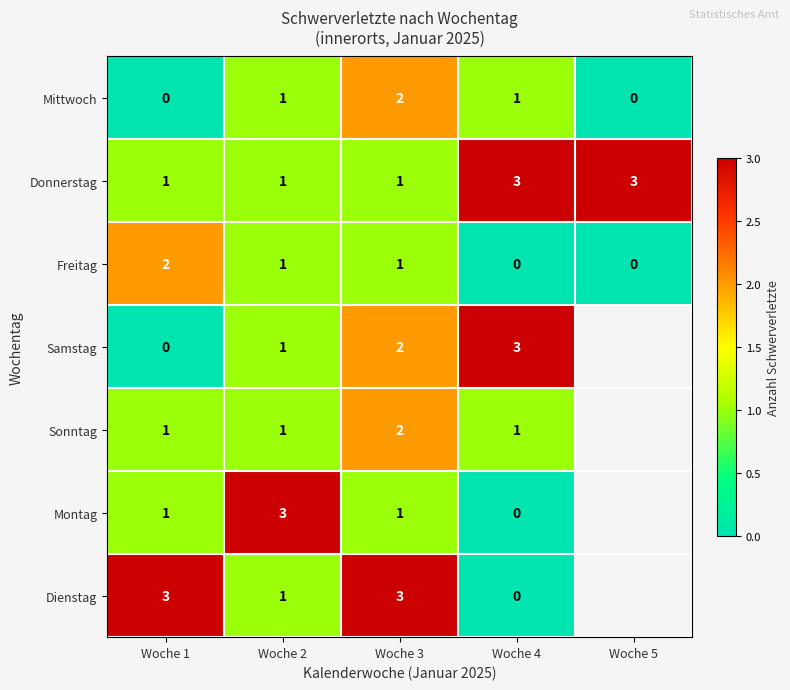

Which category has the highest value in the Freitag series?

Woche 1